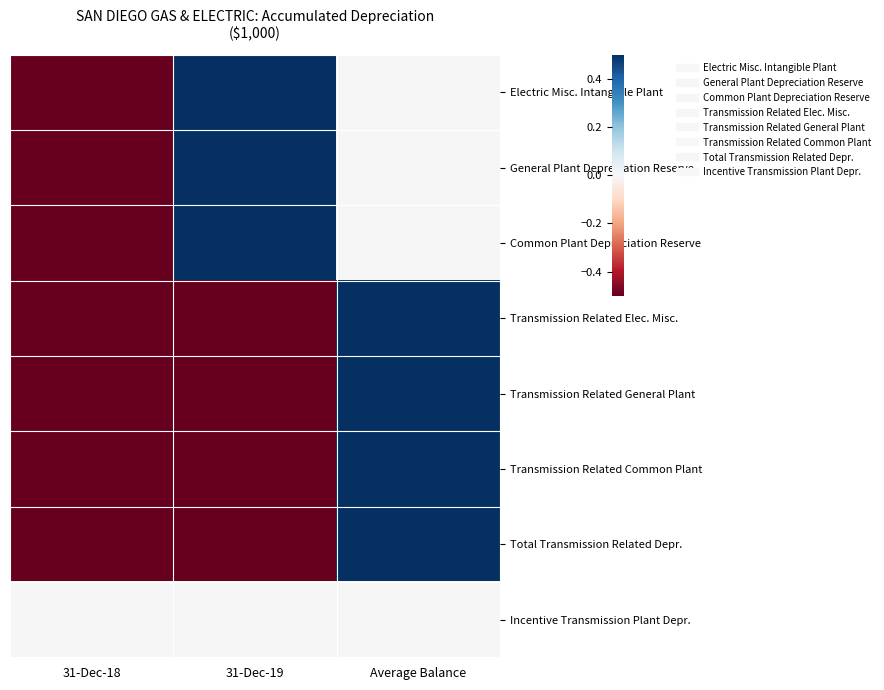

How many distinct data groups are displayed?

8